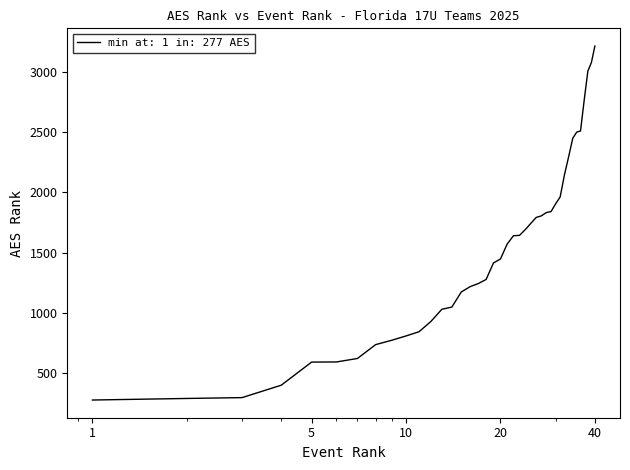

What is the smallest value displayed?

277